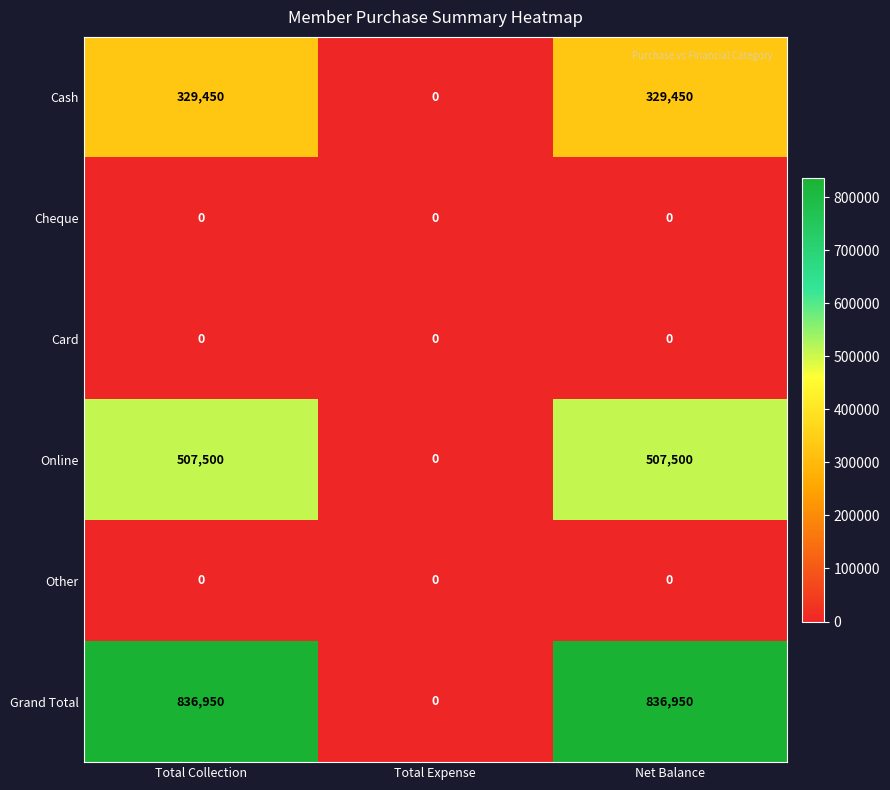

Which series has the largest total across all categories?

Grand Total